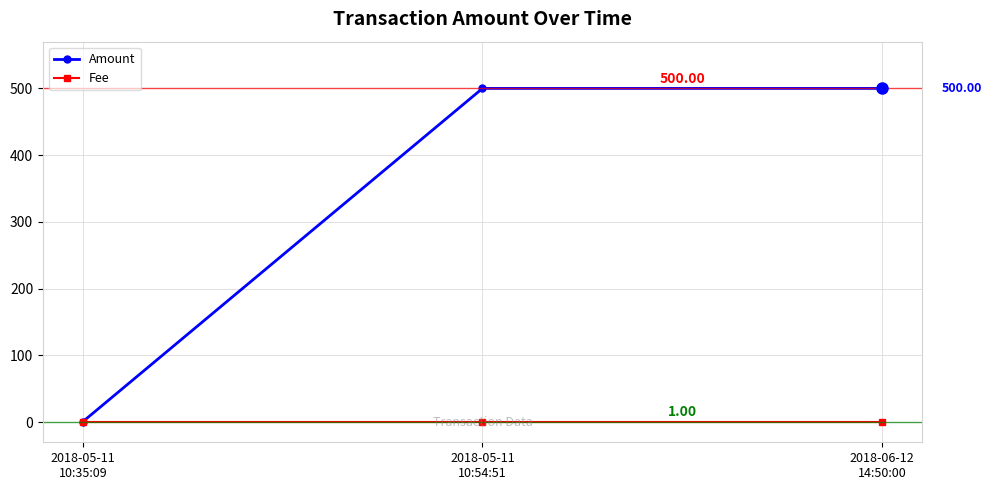

Does the chart have visible grid lines?

Yes